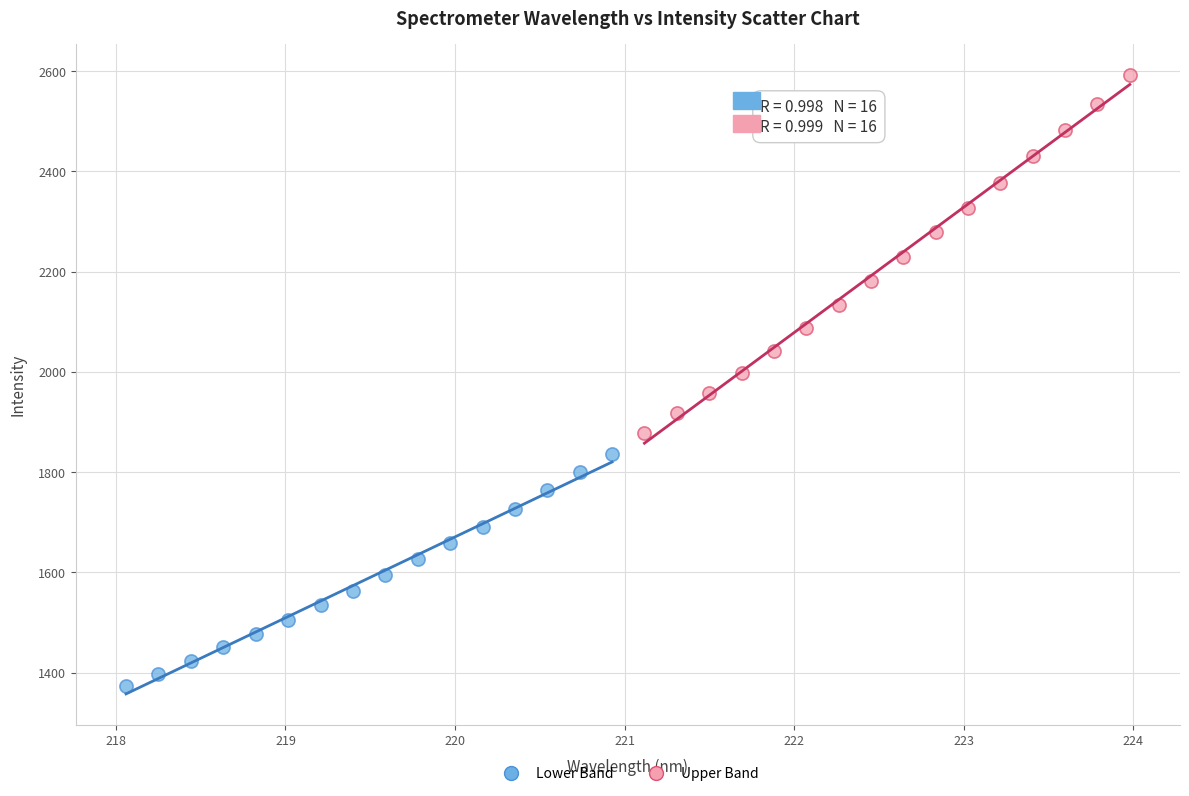

Which series reaches the minimum Y coordinate?

Lower Band